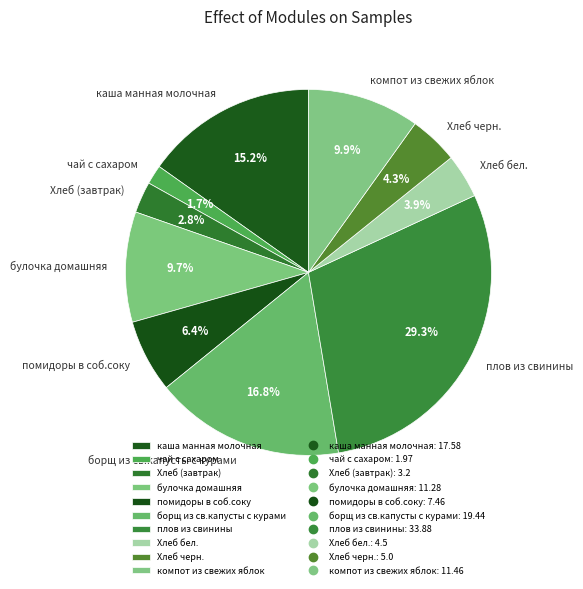

To the nearest percent, what is the combined percentage of борщ из св.капусты с курами and Хлеб бел.?

21%